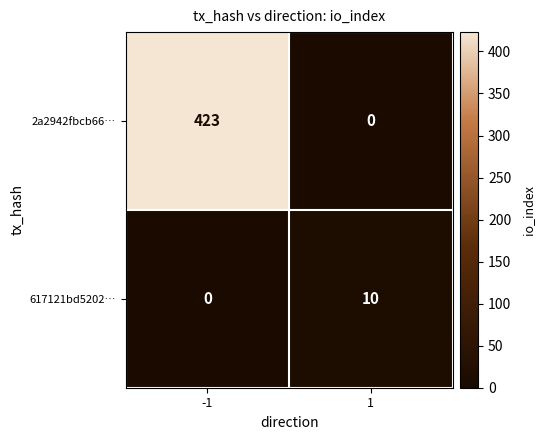

Which series has the largest total across all categories?

2a2942fbcb66…